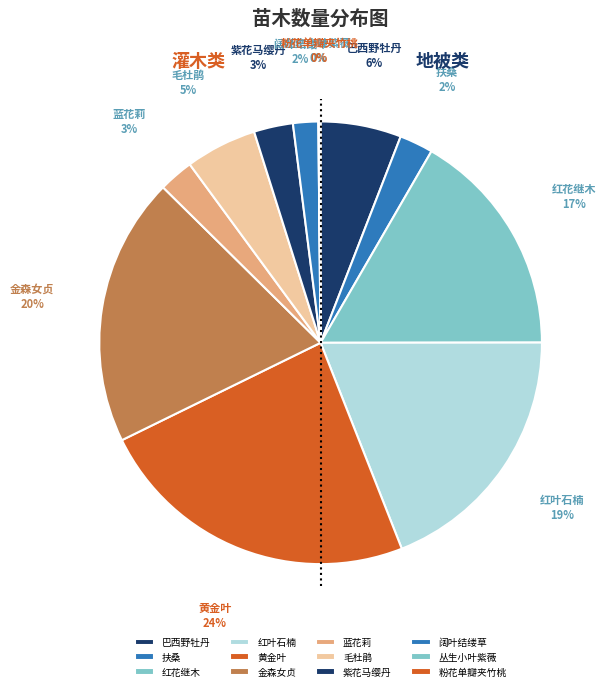

To the nearest percent, what portion does 红叶石楠 represent?

19%